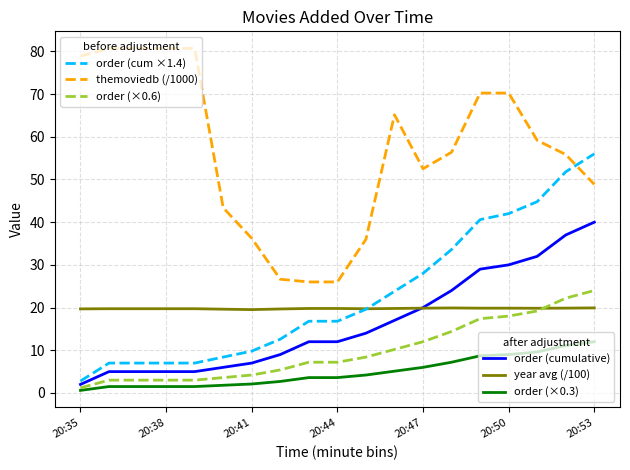

What is the maximum value shown in the chart?

80.7